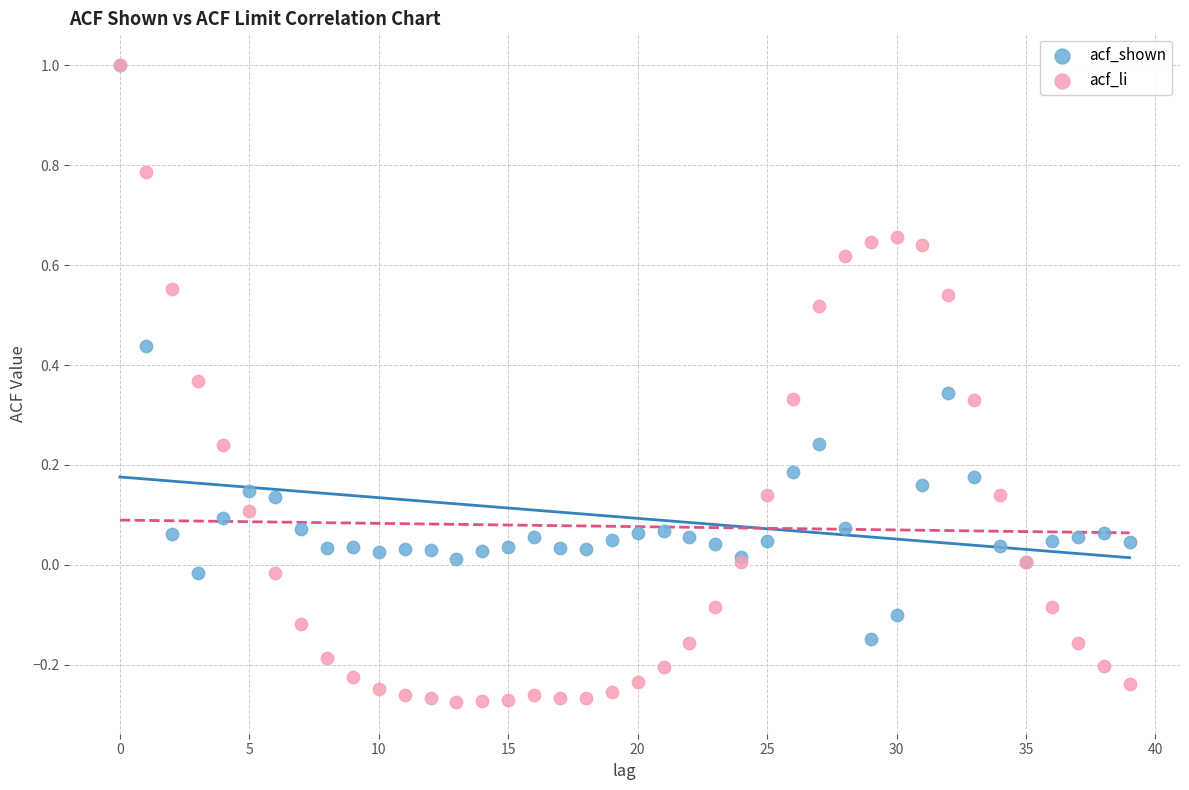

Which series has the largest Y range (max minus min)?

acf_li